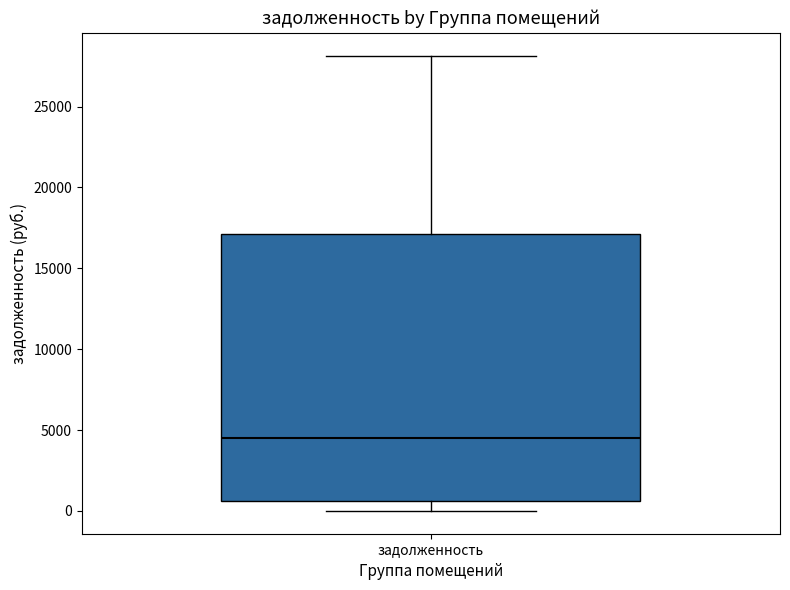

Where does the median line of the box for задолженность sit on the y-axis? The values are not printed on the chart, so give them approximately, as read against the axis.

4500